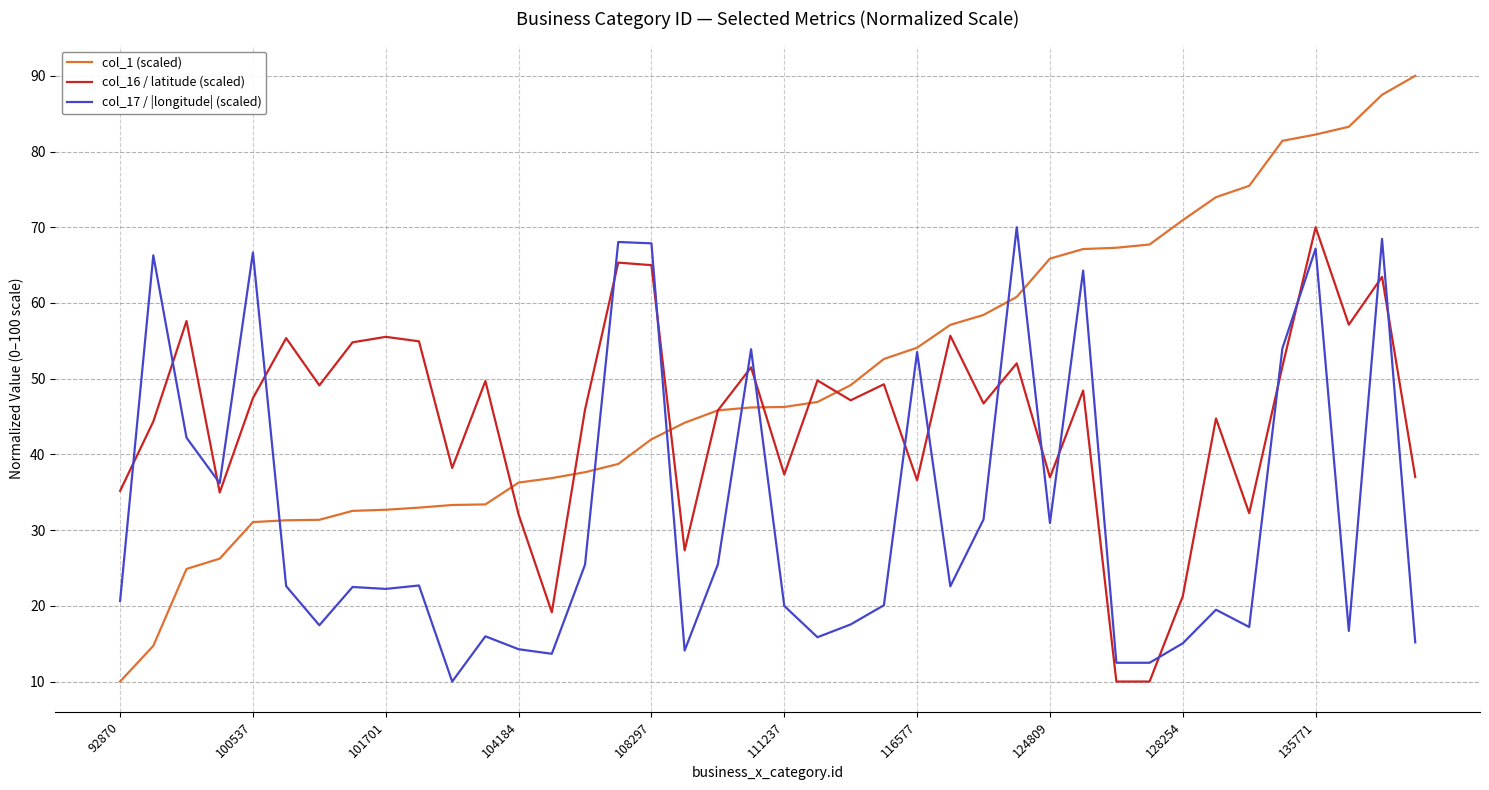

Rank the series by their average value, from highest to lowest.

col_1 (scaled), col_16 / latitude (scaled), col_17 / |longitude| (scaled)